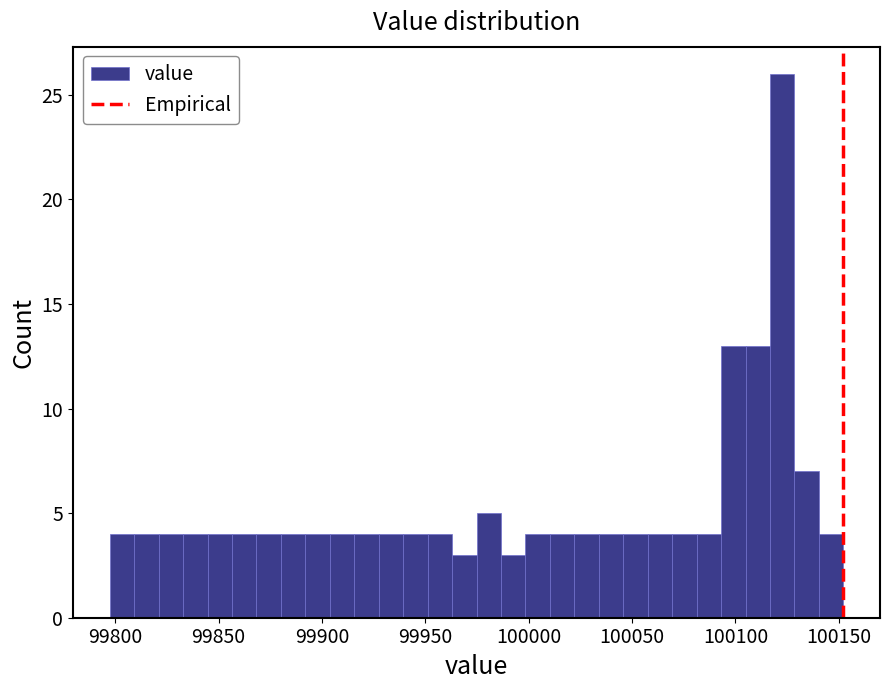

Around what value on the x-axis is the tallest bar? Give the approximate position of its centre, as read against the axis.

100125